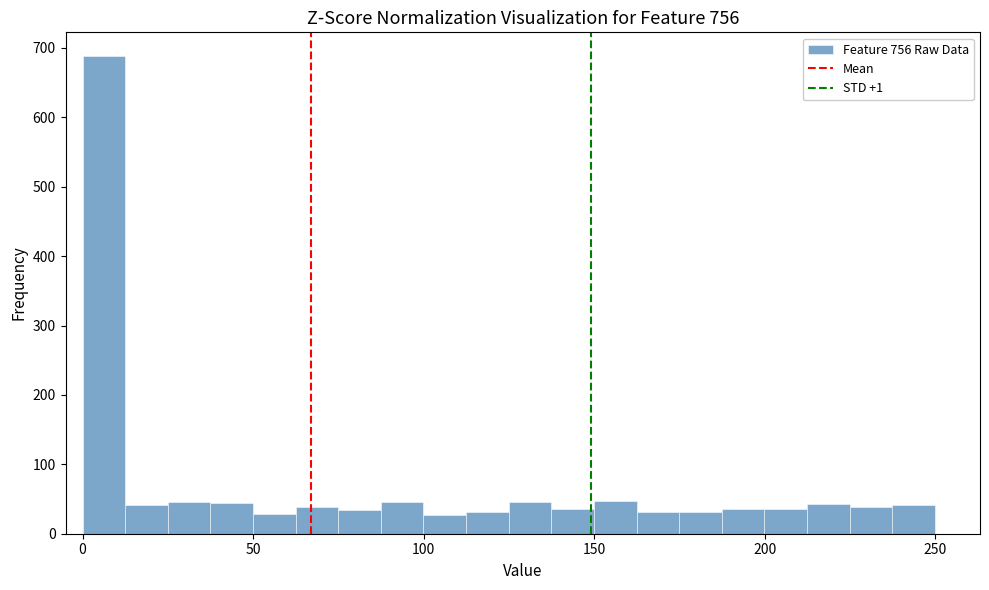

Read against the x-axis, roughly where is the centre of the tallest bar?

5